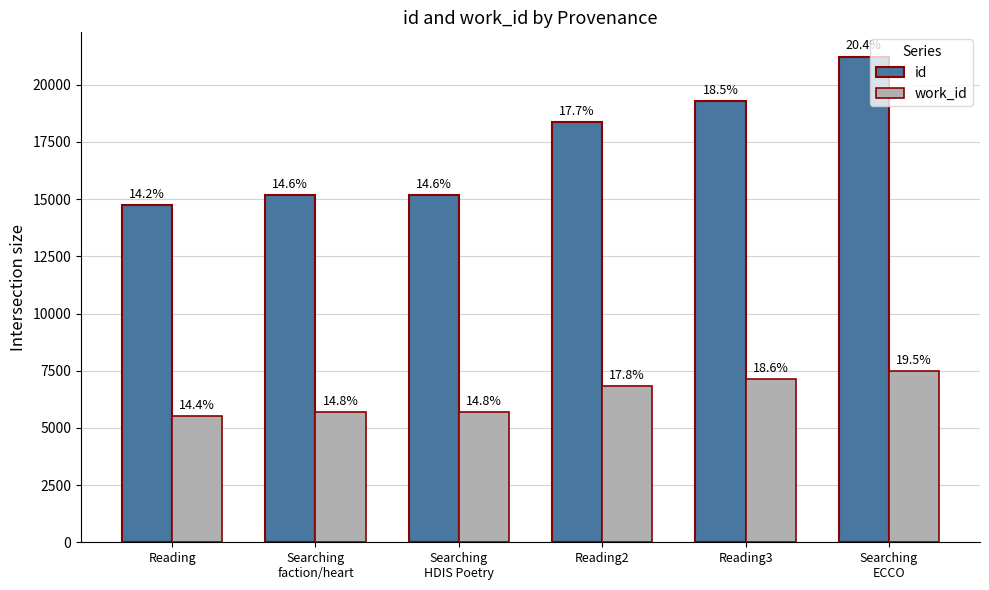

What is the difference between the work_id values at Searching
faction/heart and Reading?

187